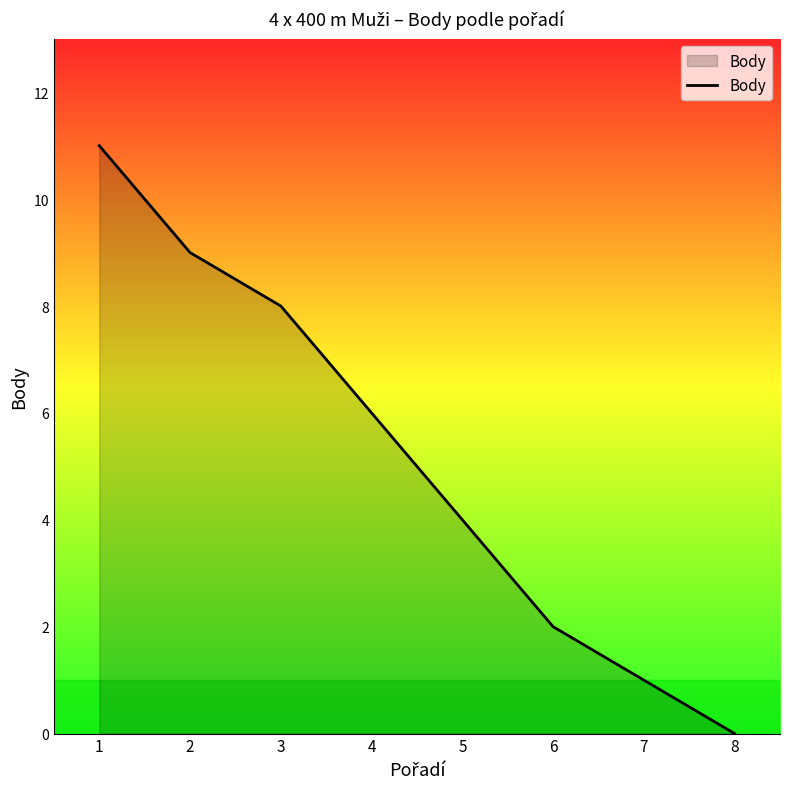

Reading right to left, transcribe all the data shown in this chart.

8=0	7=1	6=2	5=4	4=6	3=8	2=9	1=11